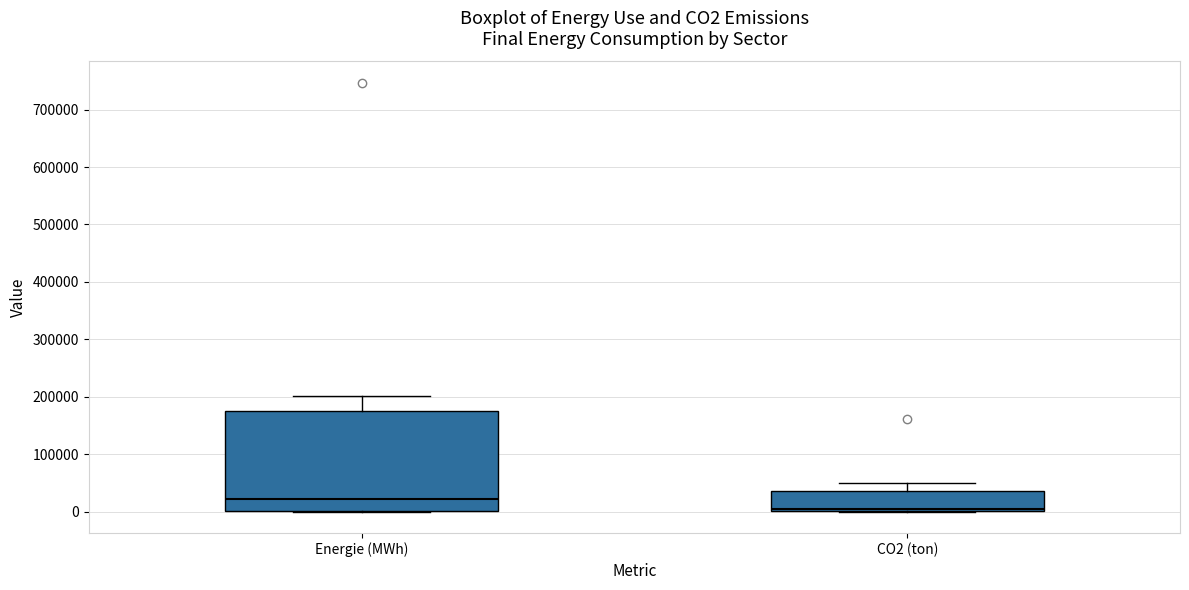

Which box has the highest median line?

Energie (MWh)